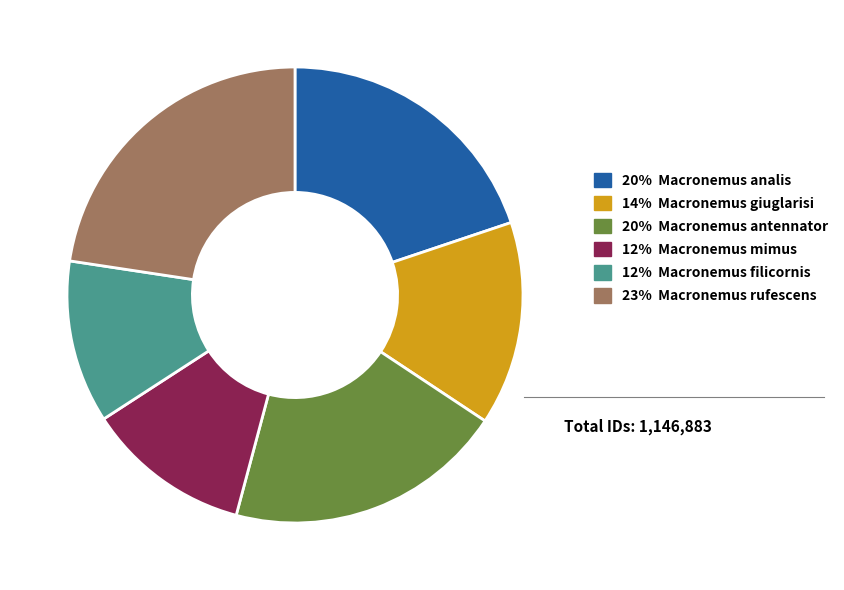

Does any single category account for the majority?

No